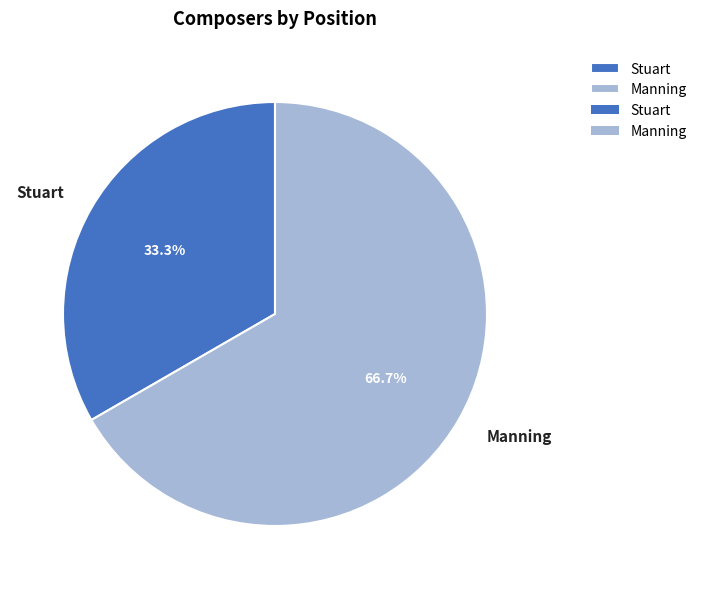

Count the number of slices in the pie.

2